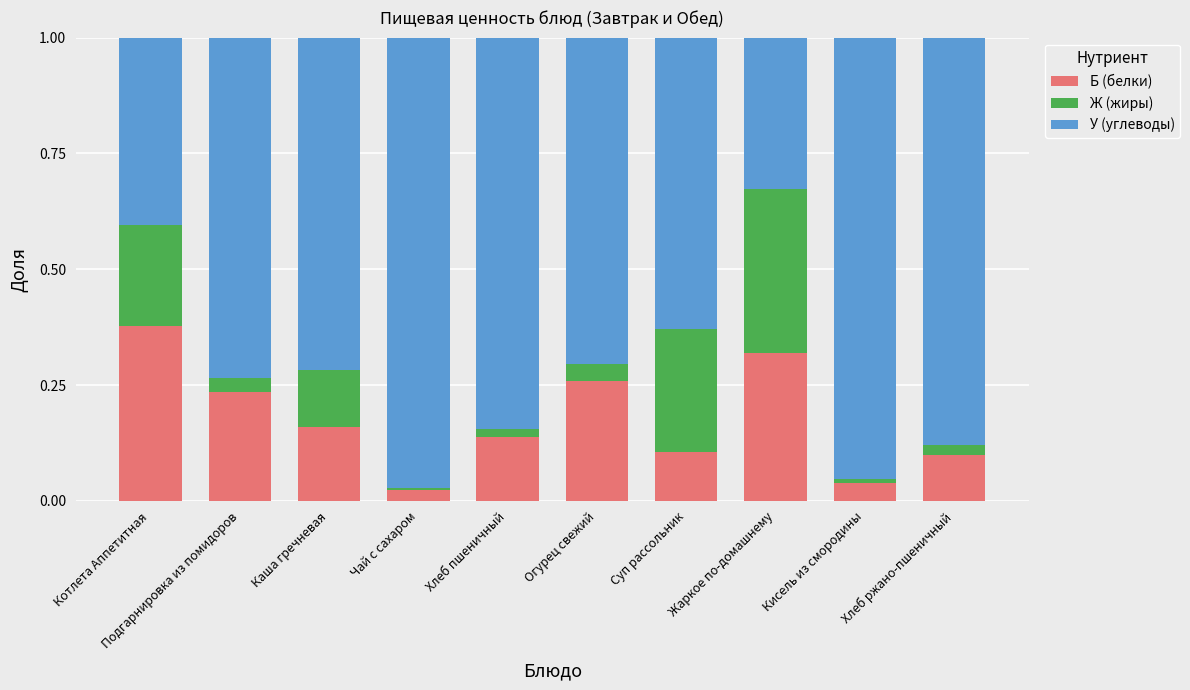

At which label does Б (белки) reach its peak?

Котлета Аппетитная